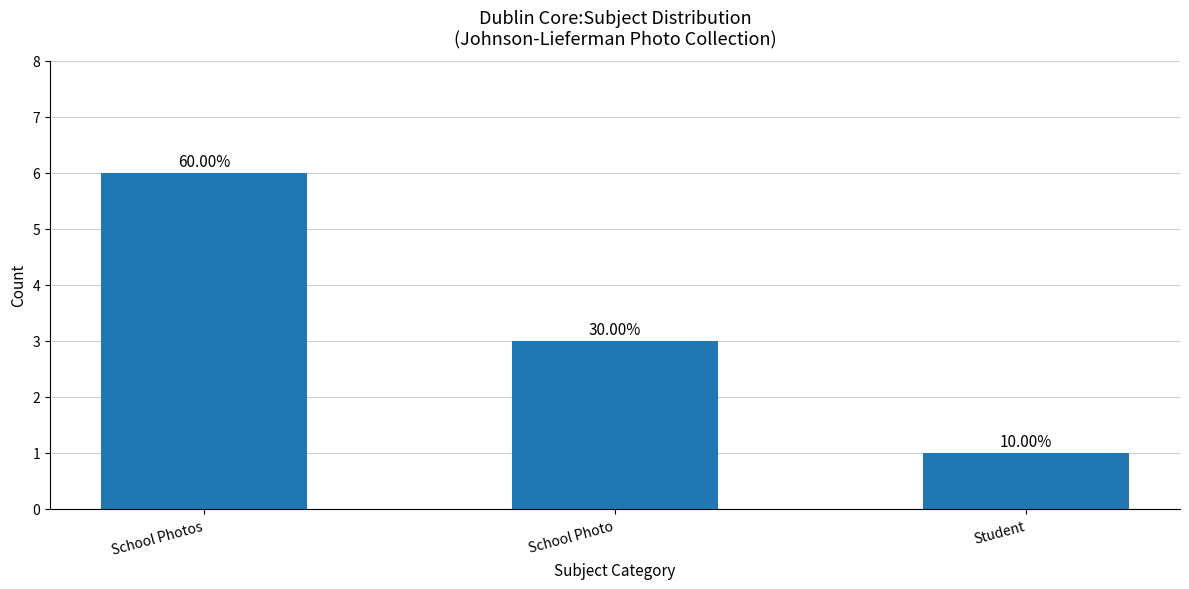

Is it true that the value at Student is 1?

True